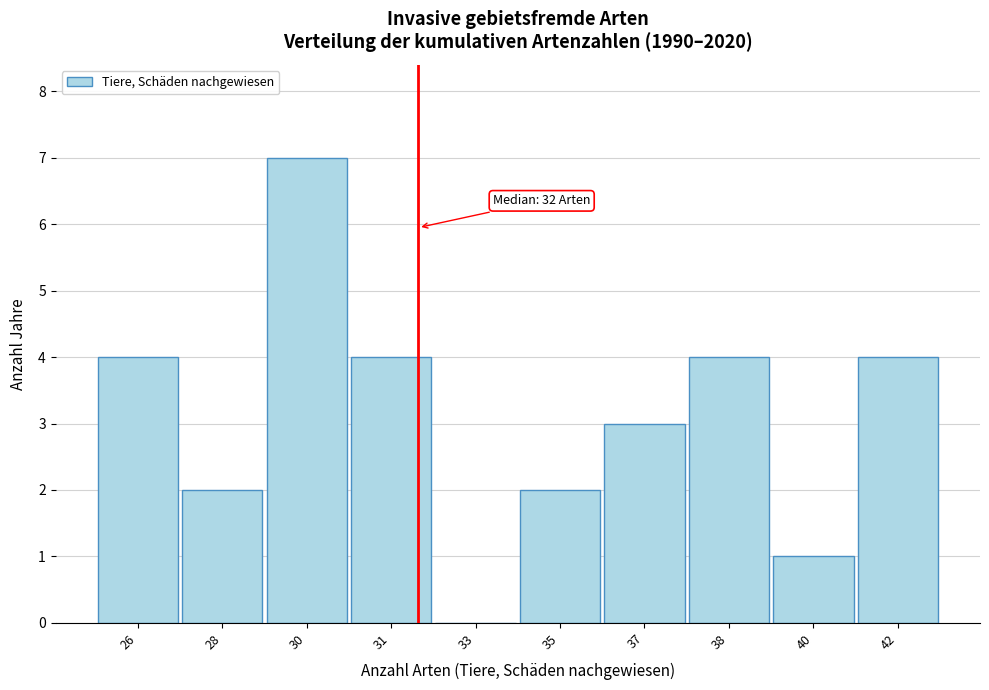

Reading left to right, extract all data points from this chart.

26=4	28=2	30=7	31=4	33=0	35=2	37=3	38=4	40=1	42=4